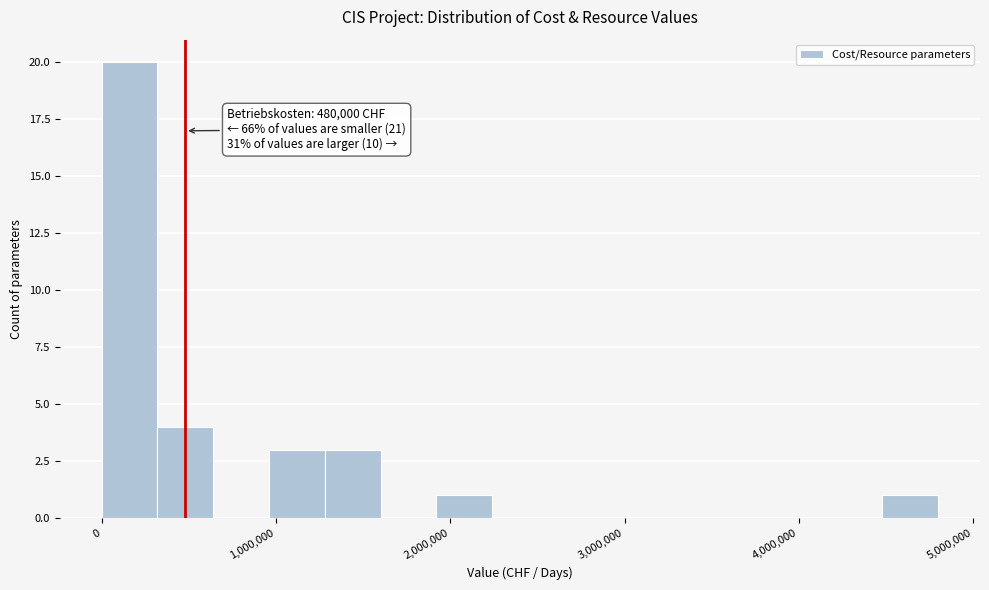

Around what value on the x-axis is the tallest bar? Give the approximate position of its centre, as read against the axis.

200000